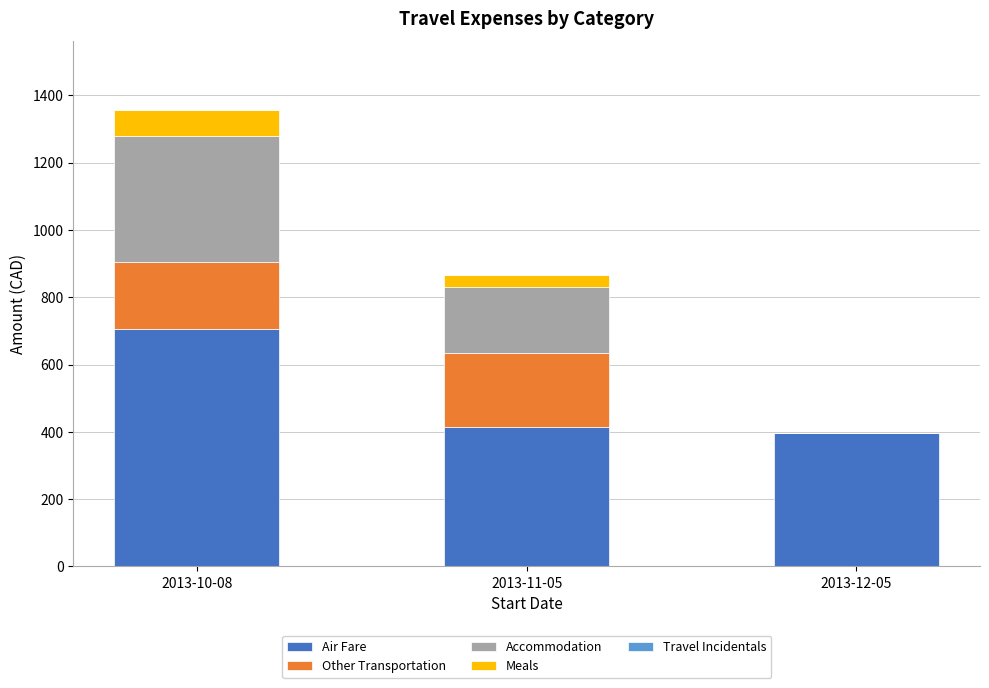

At which label does Air Fare reach its peak?

2013-10-08